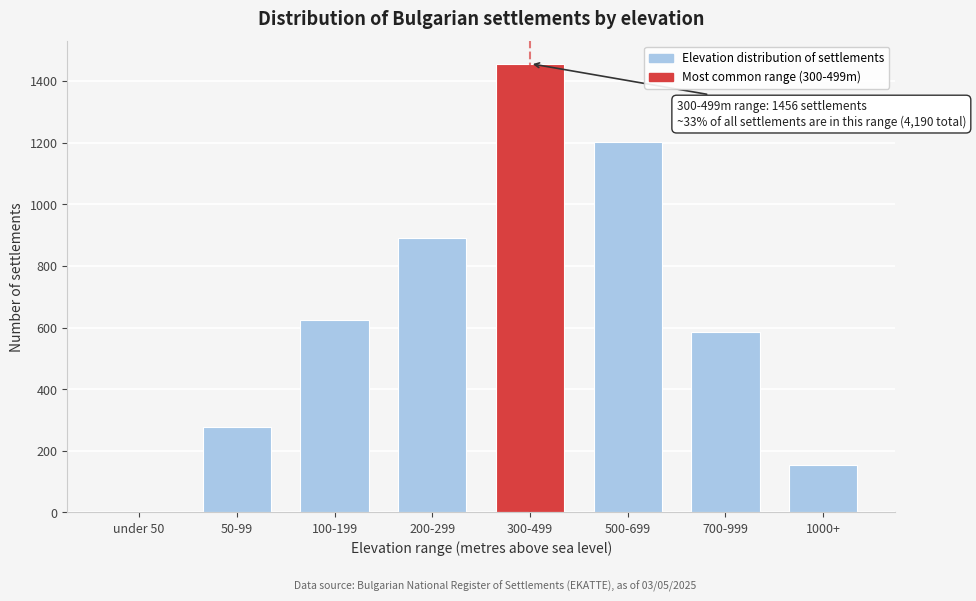

Reading left to right, transcribe all the data shown in this chart.

under 50=0	50-99=276	100-199=623	200-299=891	300-499=1456	500-699=1203	700-999=587	1000+=154